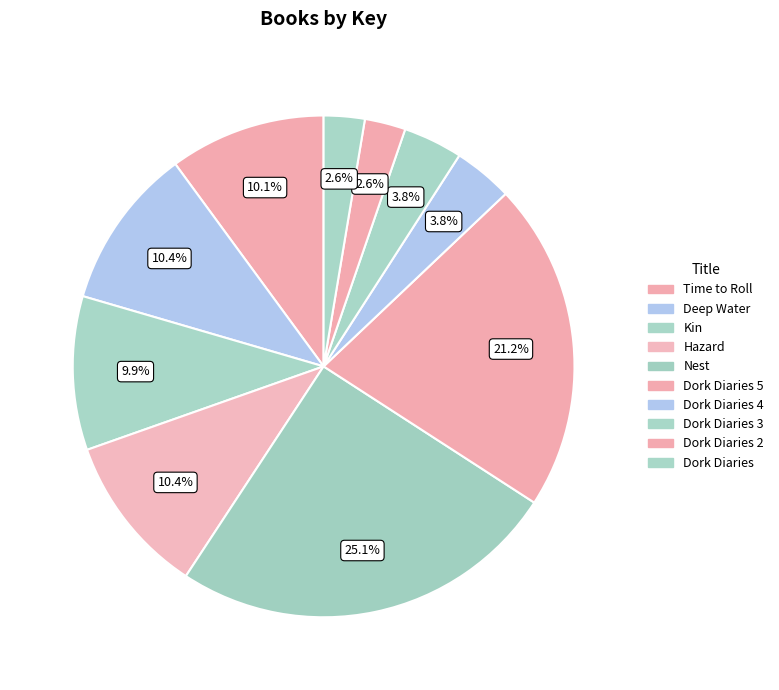

How many segments does this pie chart have?

10